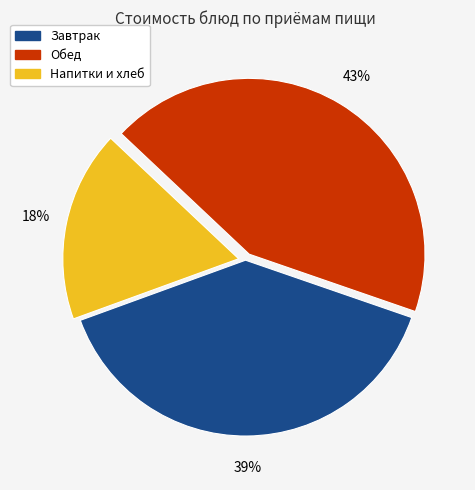

Is there any slice that represents more than half of the pie?

No